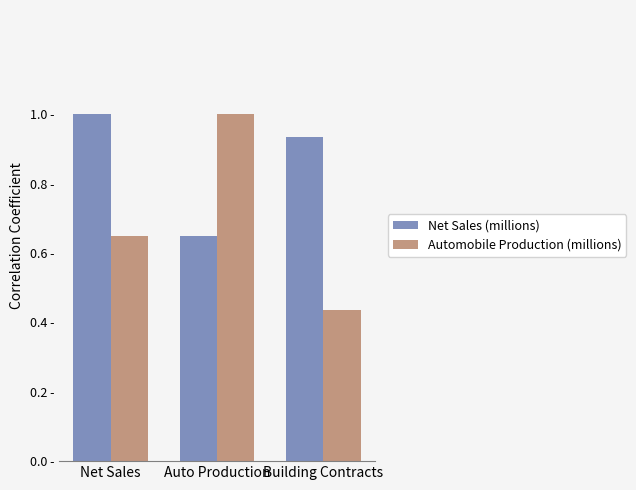

Which series has the largest total across all categories?

Net Sales (millions)